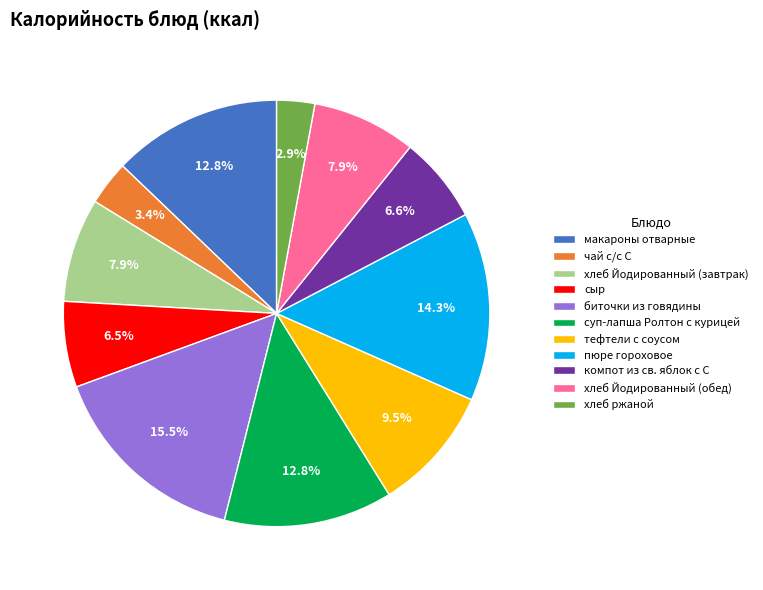

Does any single category account for the majority?

No